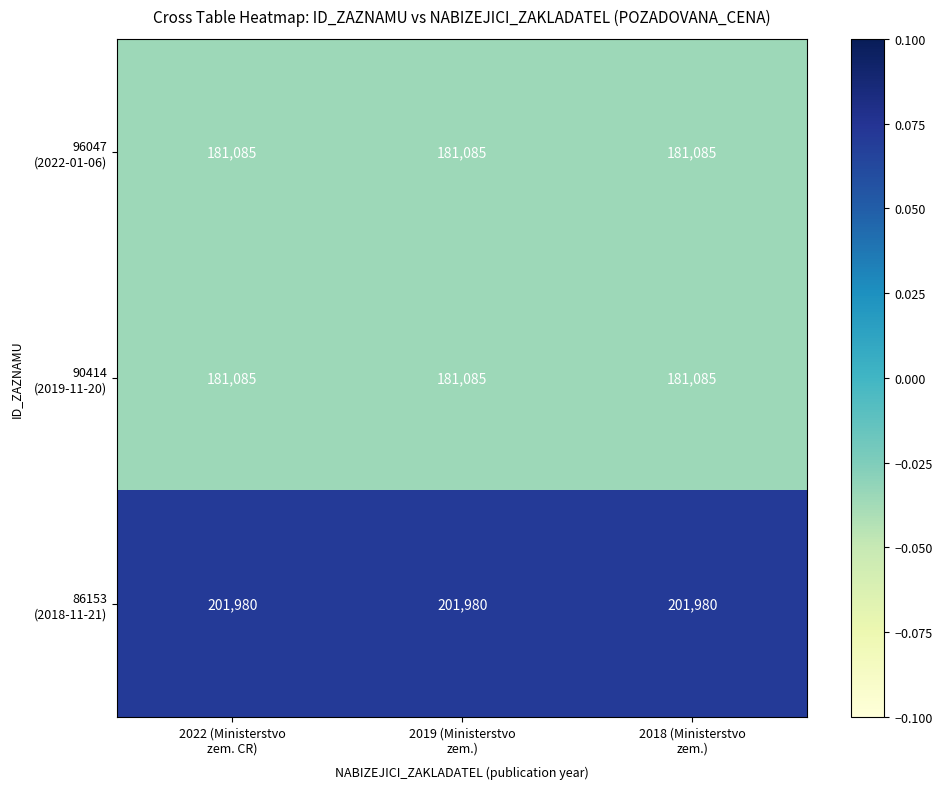

What is the maximum value shown in the chart?

201980